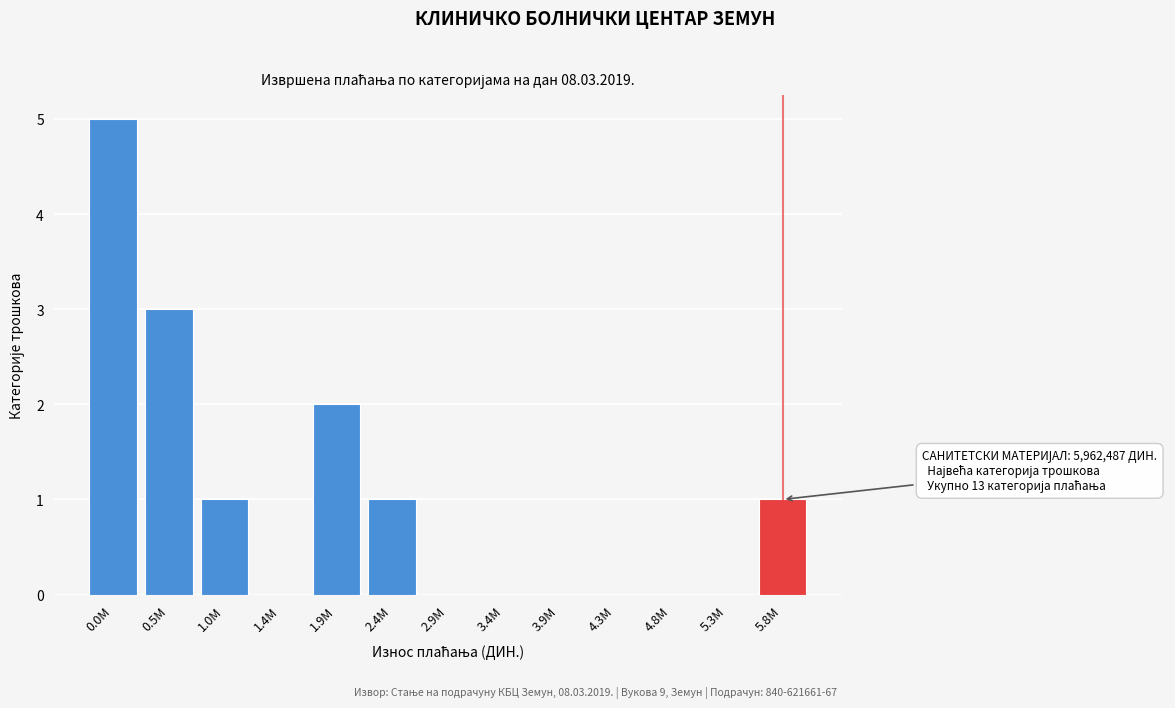

What is the sum of all values?

13